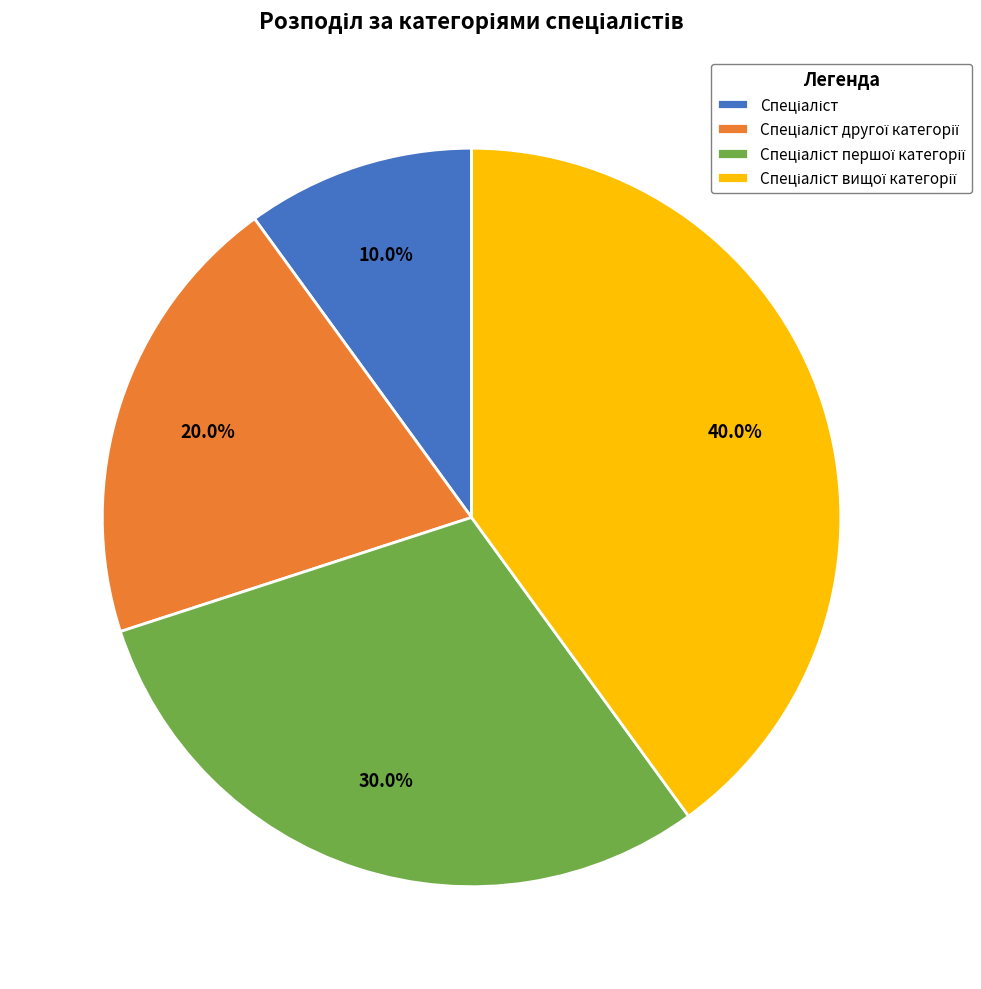

Count the number of slices in the pie.

4